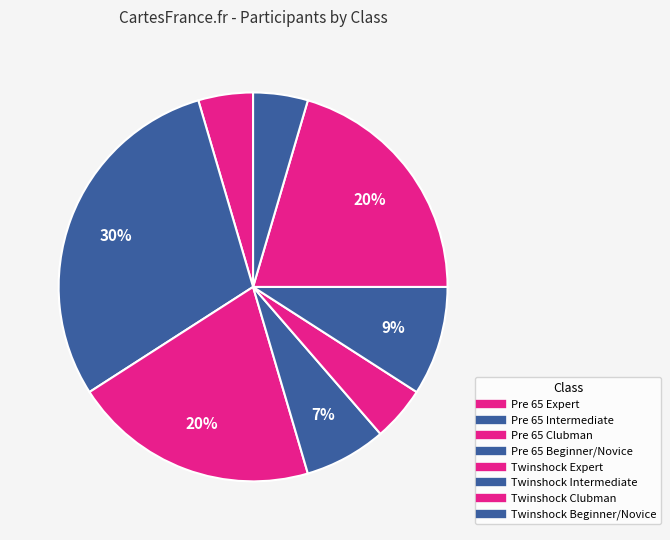

Is there any slice that represents more than half of the pie?

No